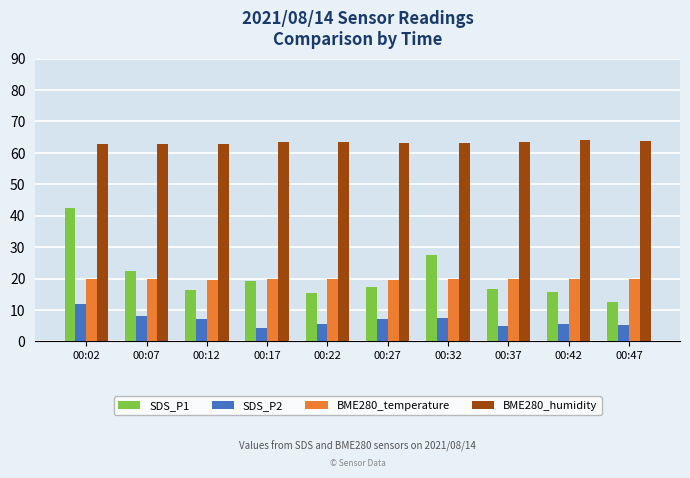

Read the BME280_temperature value at 00:37.

19.9